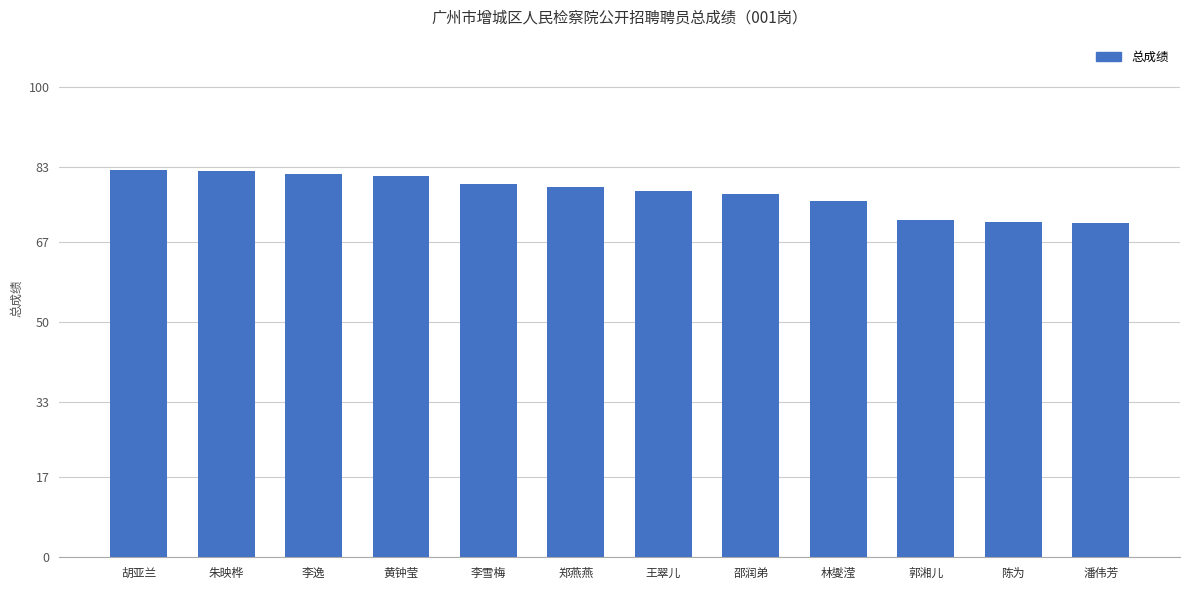

What is the maximum value shown in the chart?

82.4